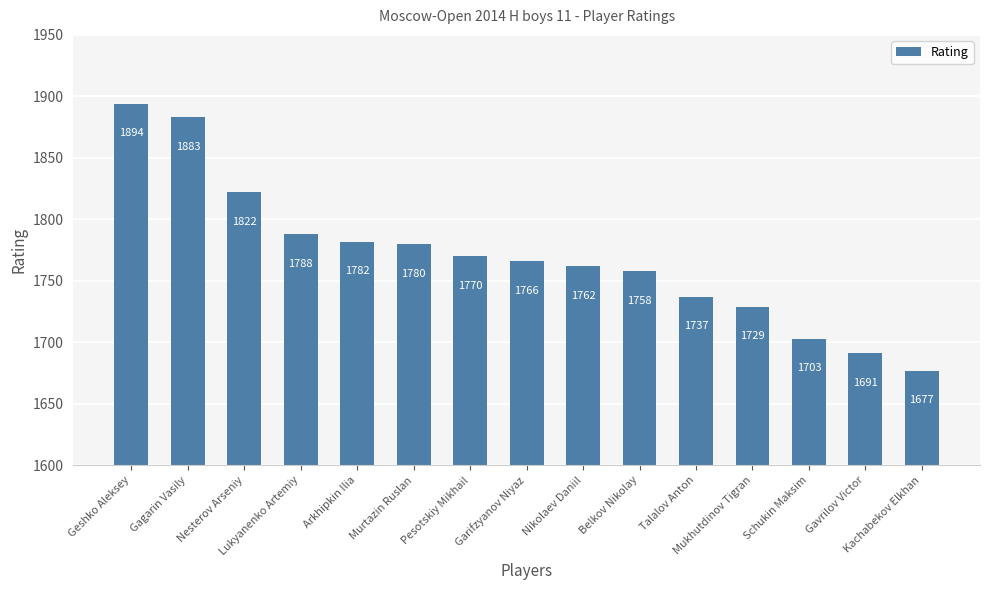

What is the ratio of the value at Gavrilov Victor to the value at Geshko Aleksey?

0.9